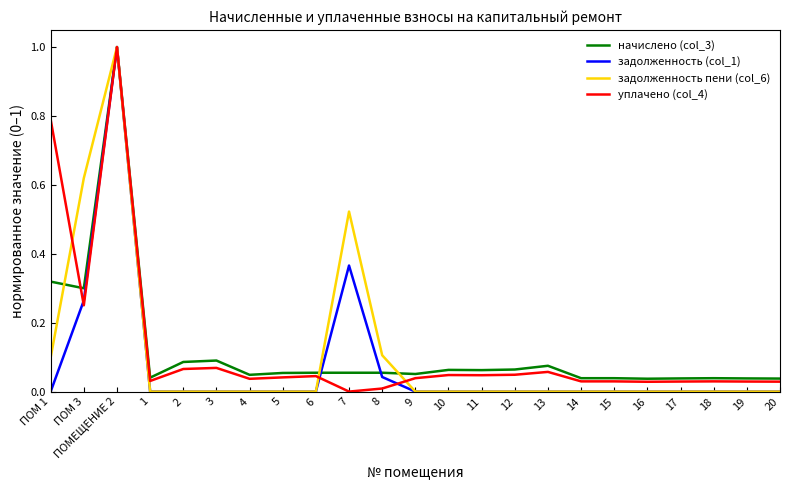

At which category is the sum across all series the highest?

ПОМЕЩЕНИЕ 2